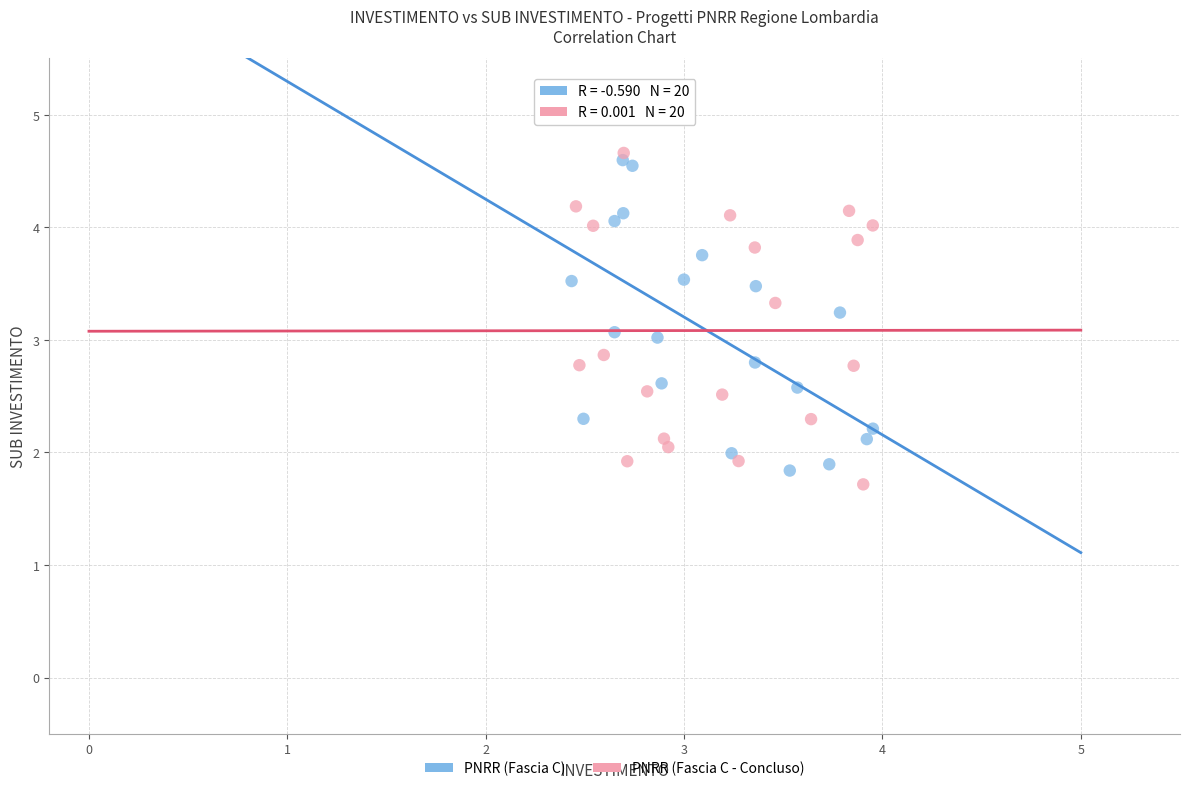

What are all the series names shown in the legend?

PNRR (Fascia C), PNRR (Fascia C - Concluso)